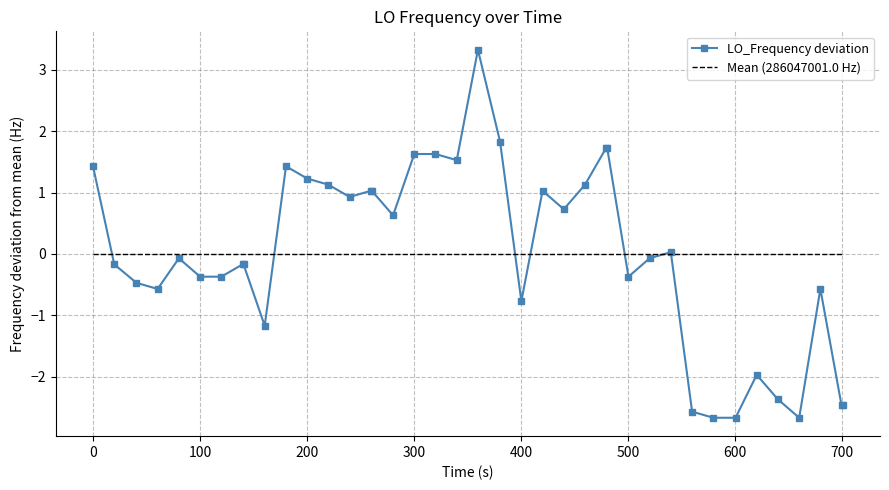

What is the lowest value of the LO_Frequency deviation series?

-2.7